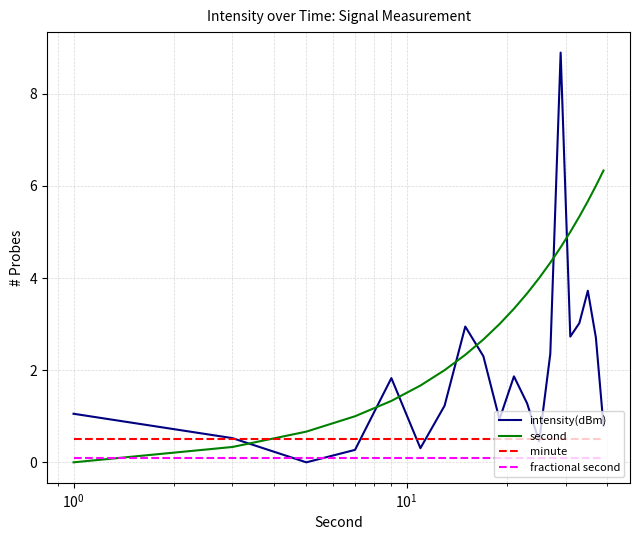

Which series has the widest spread of values?

intensity(dBm)